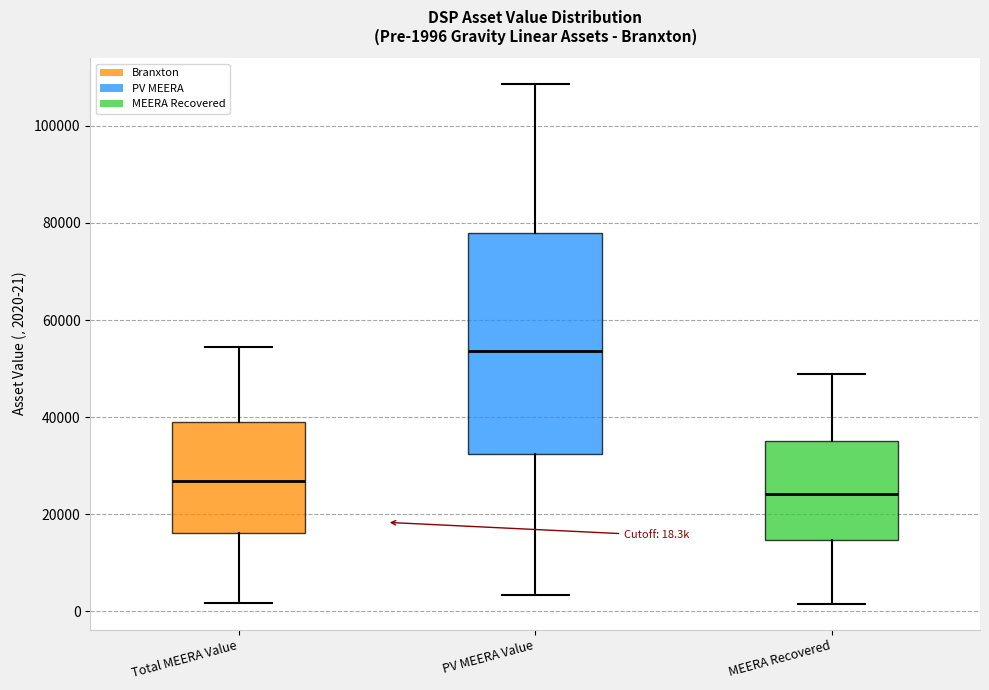

Which box has the lowest median line?

MEERA Recovered